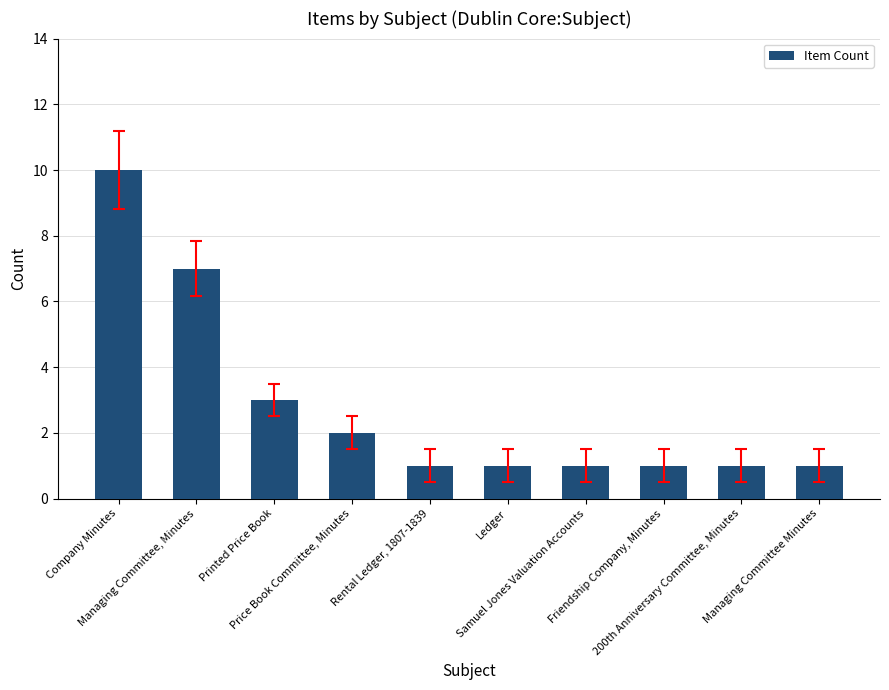

What is the smallest value displayed?

1